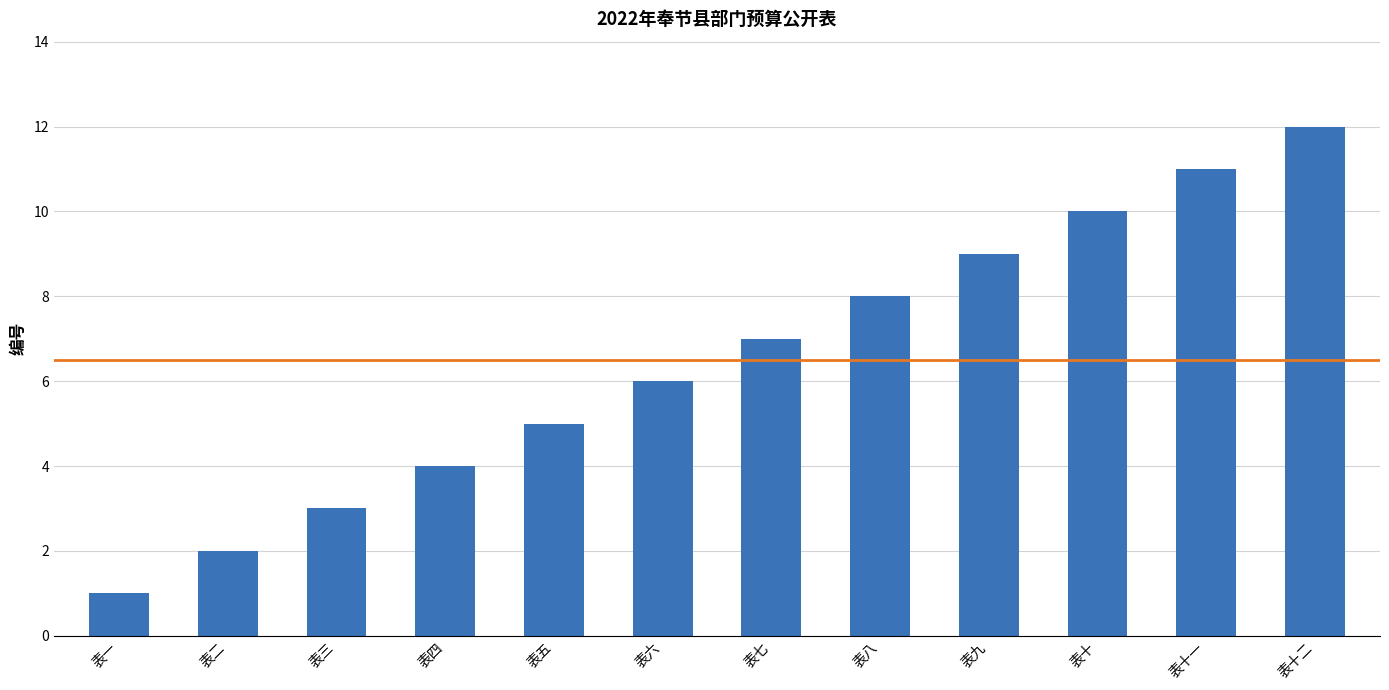

Rank the categories by value from lowest to highest.

表一, 表二, 表三, 表四, 表五, 表六, 表七, 表八, 表九, 表十, 表十一, 表十二